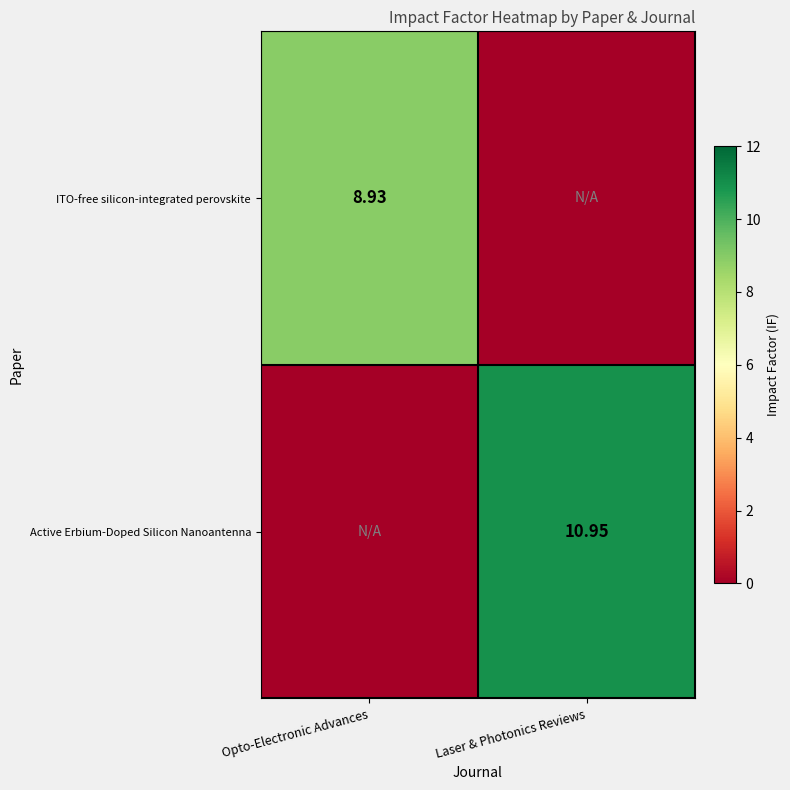

What is the difference between the Active Erbium-Doped Silicon Nanoantenna values at Laser & Photonics Reviews and Opto-Electronic Advances?

10.9